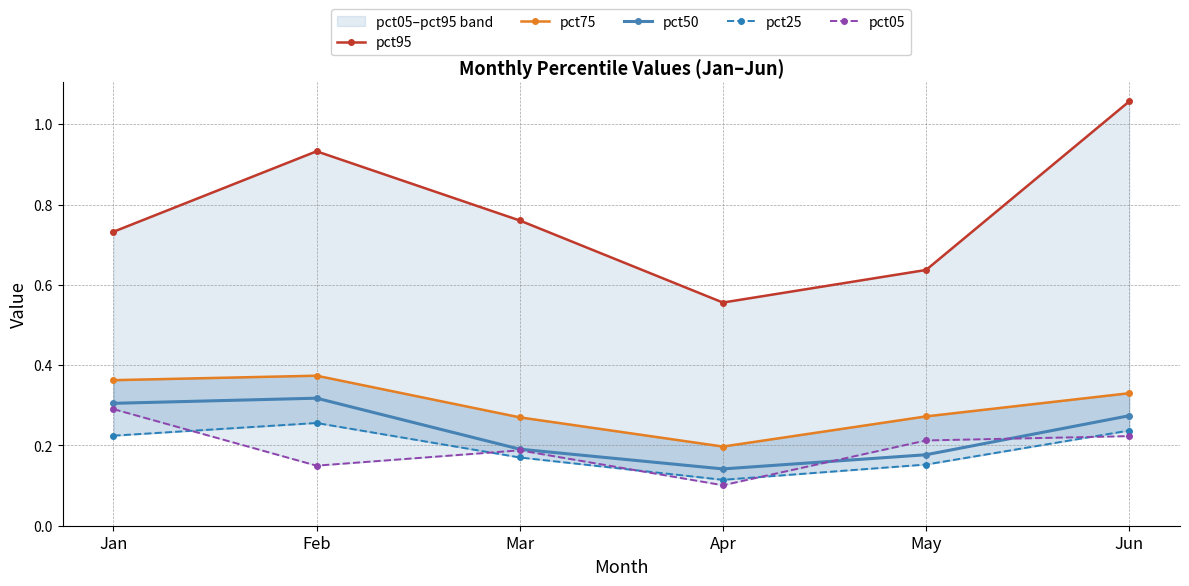

What is the minimum value shown in the chart?

0.1